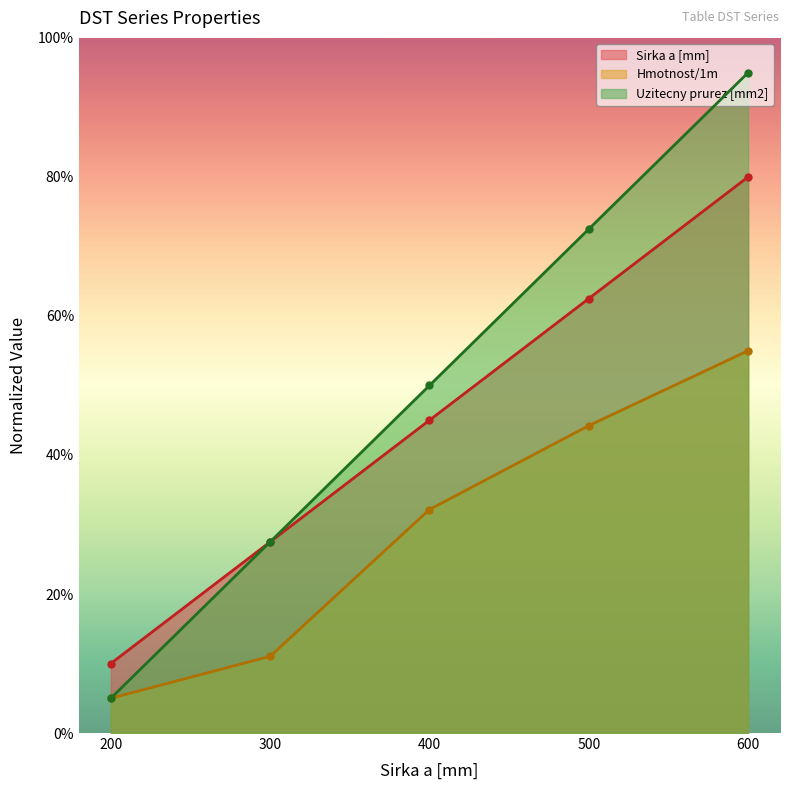

Reading left to right, list all the values displayed in this chart.

Sirka a [mm]: 0.1	0.3	0.4	0.6	0.8
Hmotnost/1m: 0.1	0.1	0.3	0.4	0.6
Uzitecny prurez [mm2]: 0.1	0.3	0.5	0.7	1.0